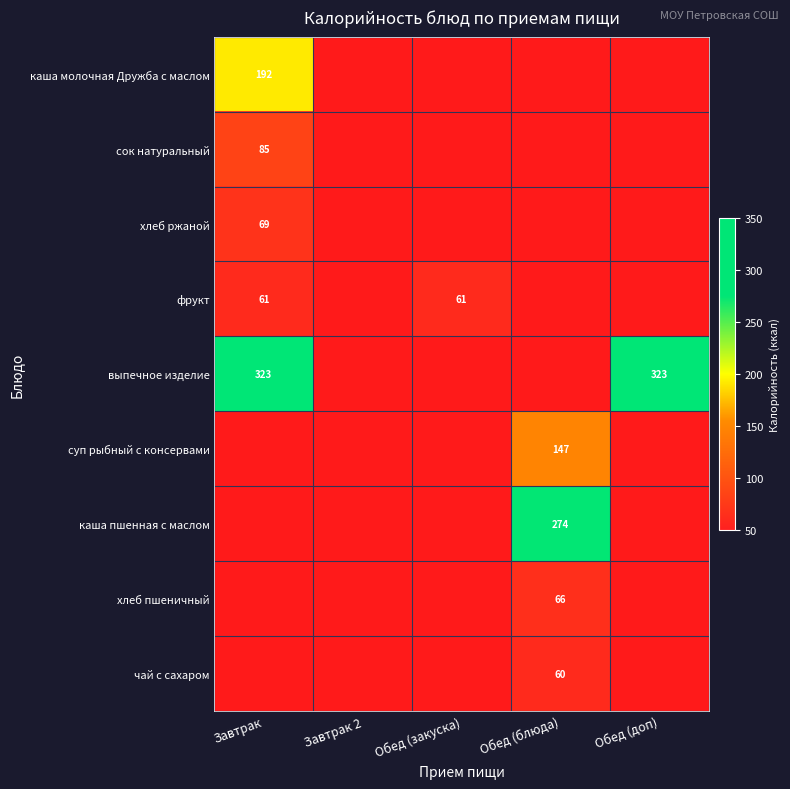

Which category has the lowest value across all series?

Завтрак 2